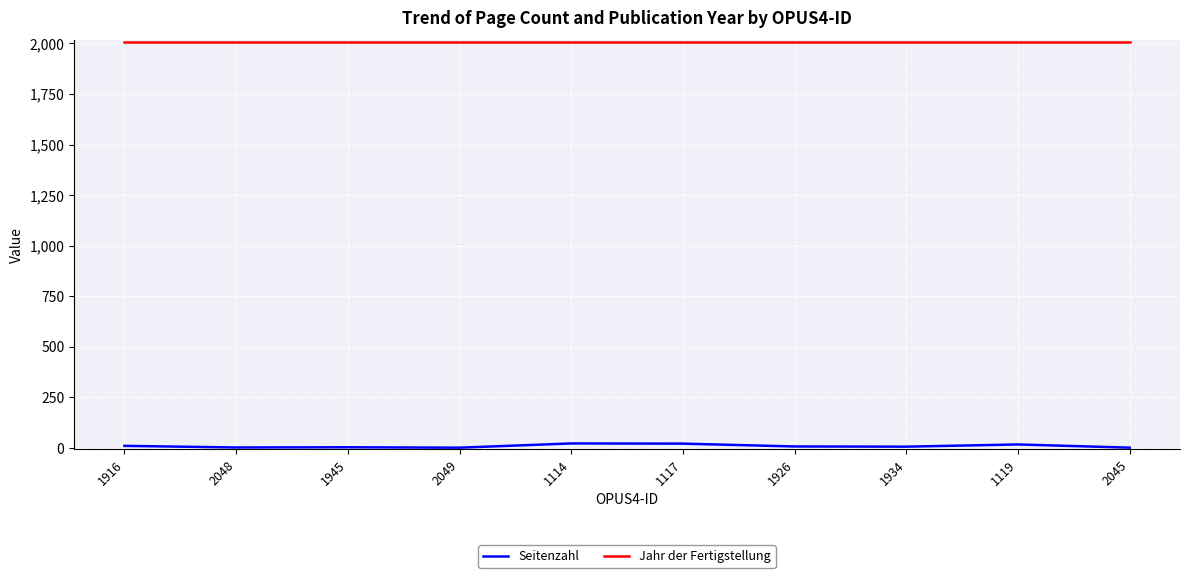

True or false: Jahr der Fertigstellung and Seitenzahl intersect in this chart.

False